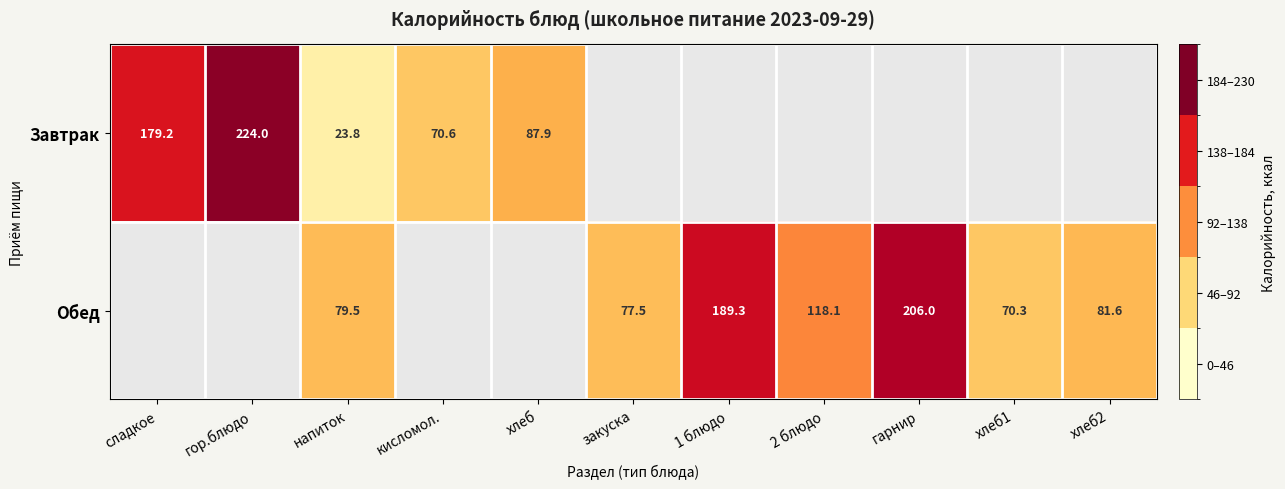

The value of Обед at напиток is 141.2. True or false?

False